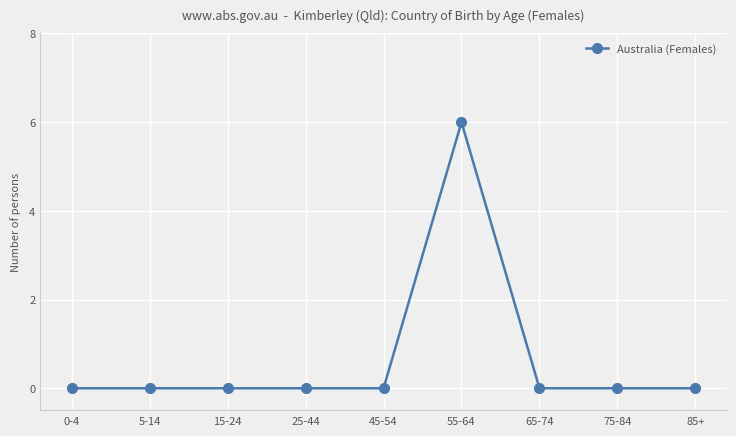

How many series are shown in this chart?

1